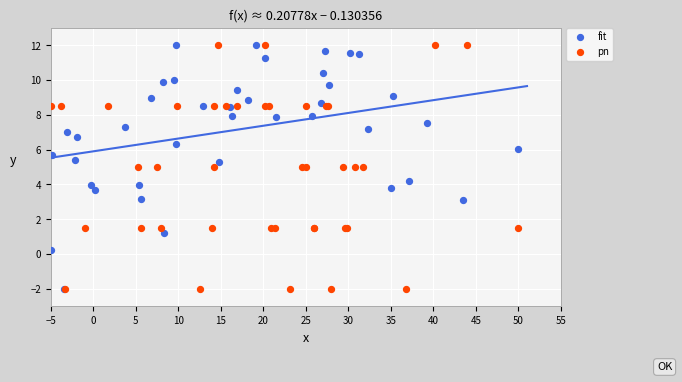

What are all the series names shown in the legend?

fit, pn